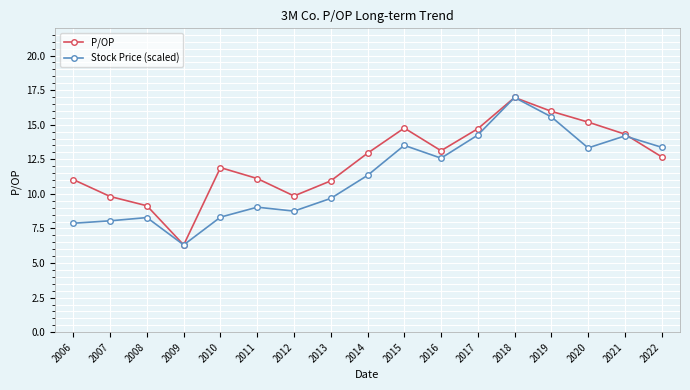

Which series has the largest total across all categories?

P/OP